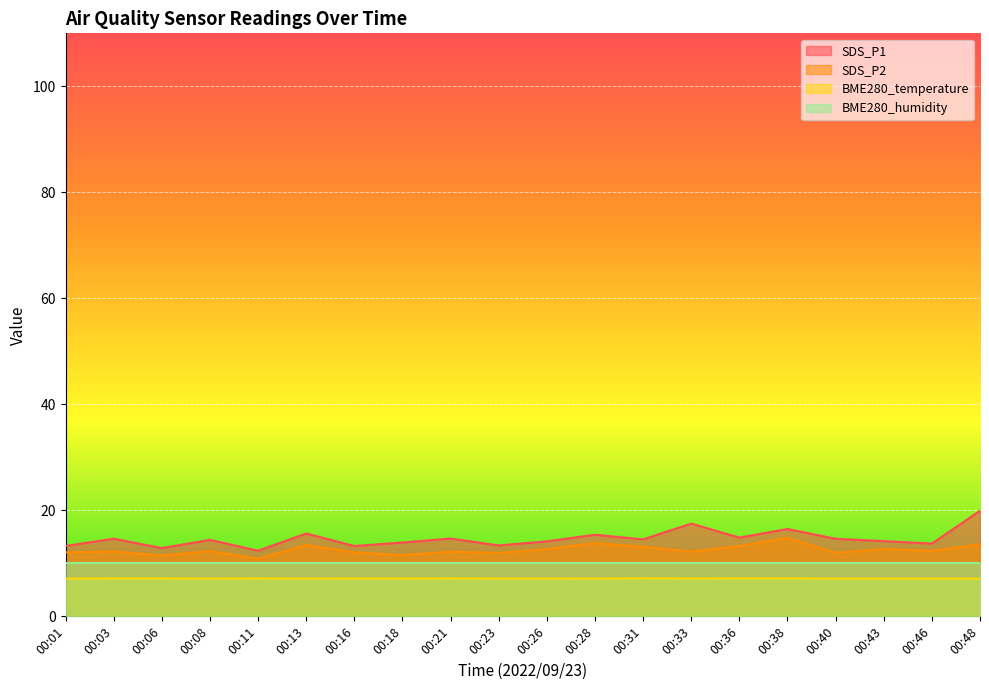

What is the greatest value displayed?

19.9